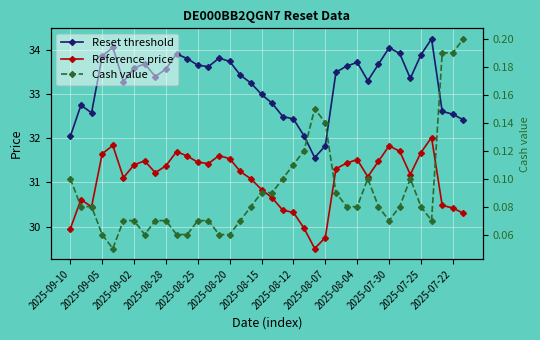

Which has a higher value, 18 or 28?

28